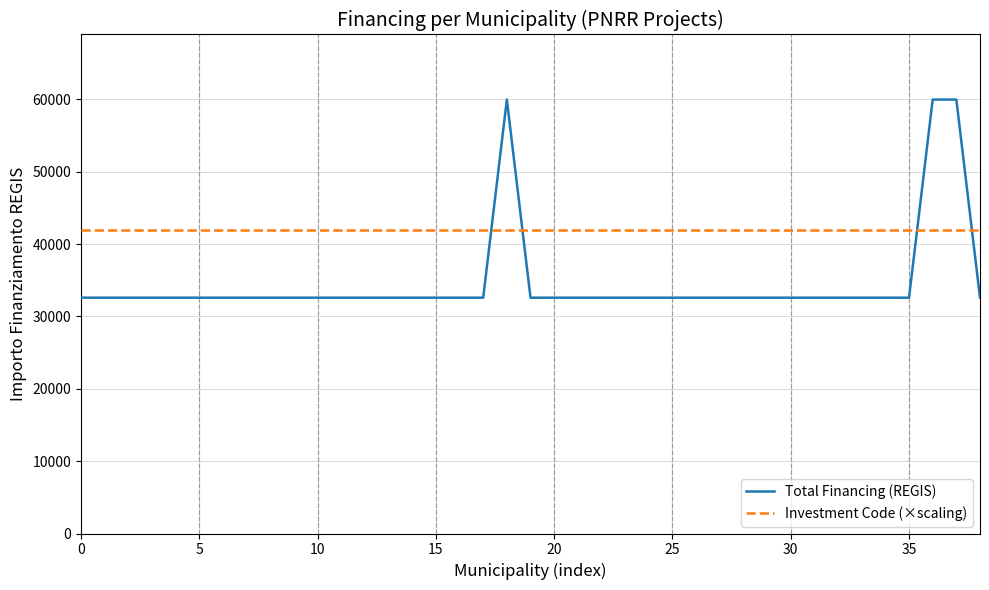

Which series has the largest total across all categories?

Investment Code (×scaling)